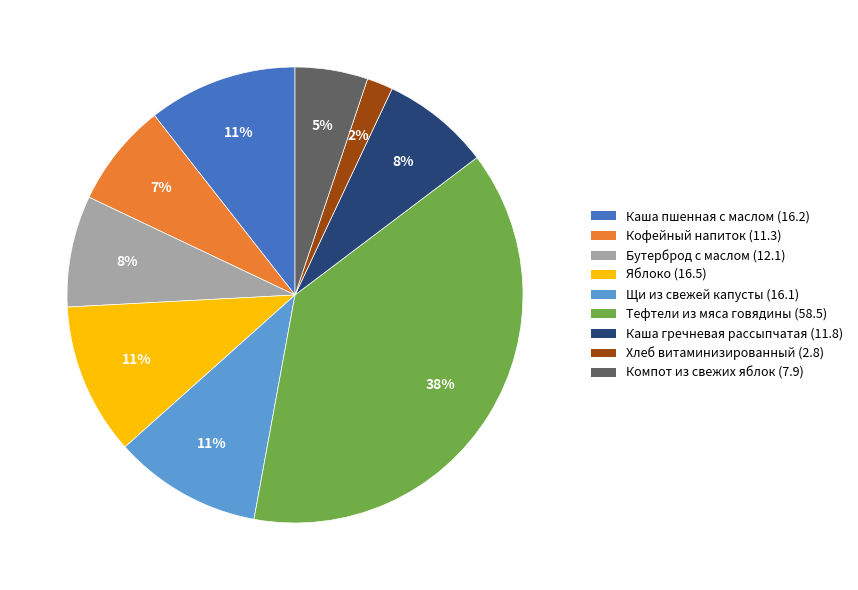

The Яблоко slice represents 1% of the pie. True or false?

False